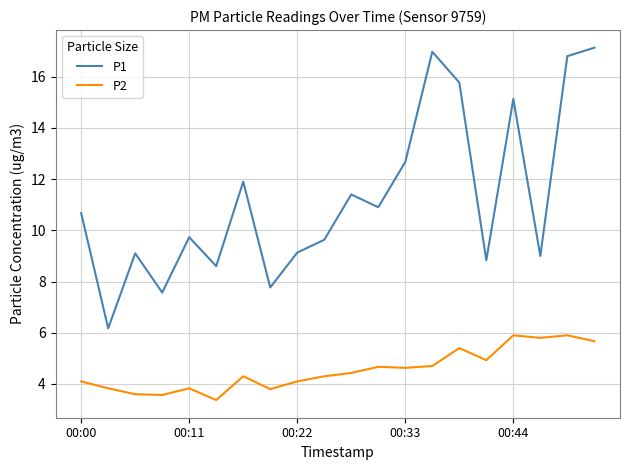

Which series has the largest total across all categories?

P1